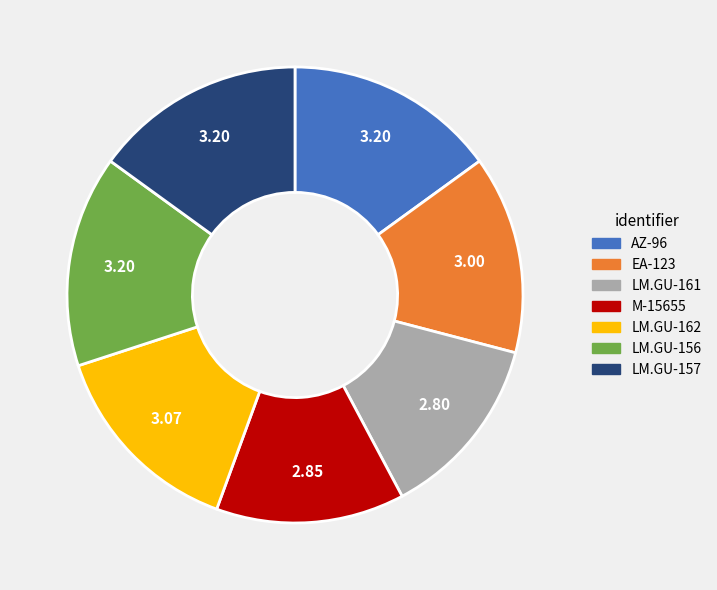

Is the sum of LM.GU-161 and LM.GU-156 greater than half?

No